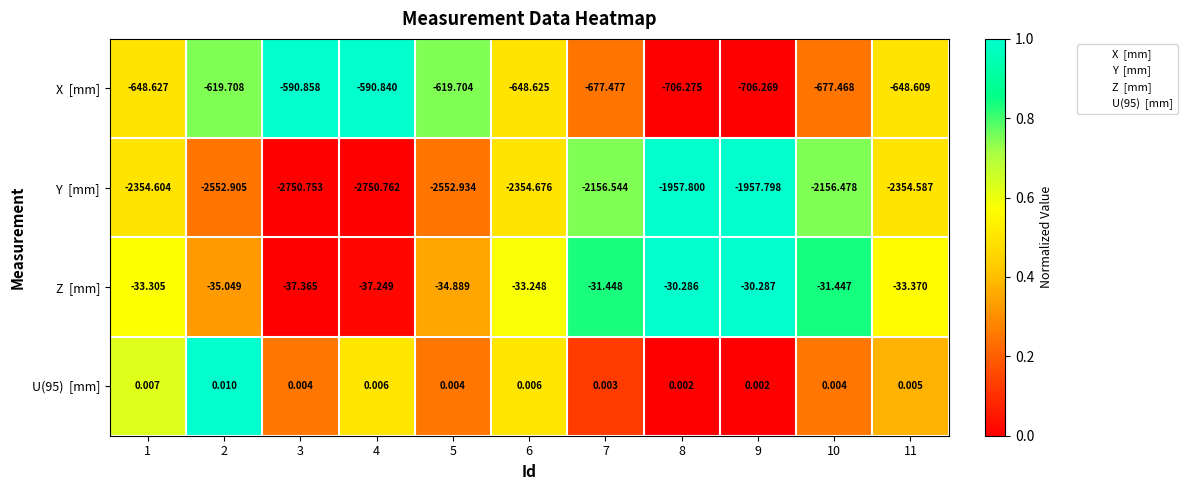

How many data points does each series have?

11